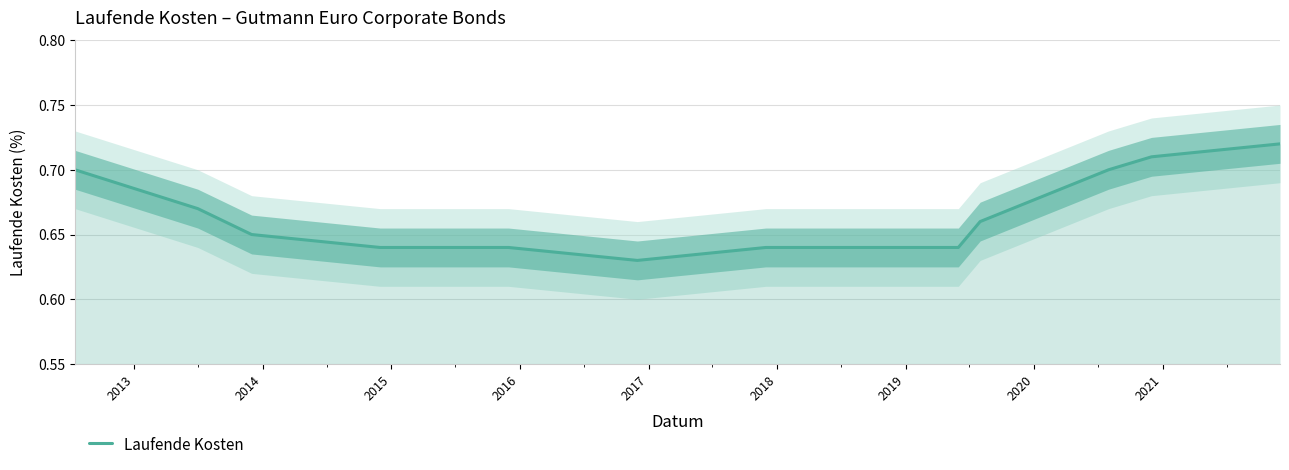

Does the chart display data point markers on the line(s)?

No